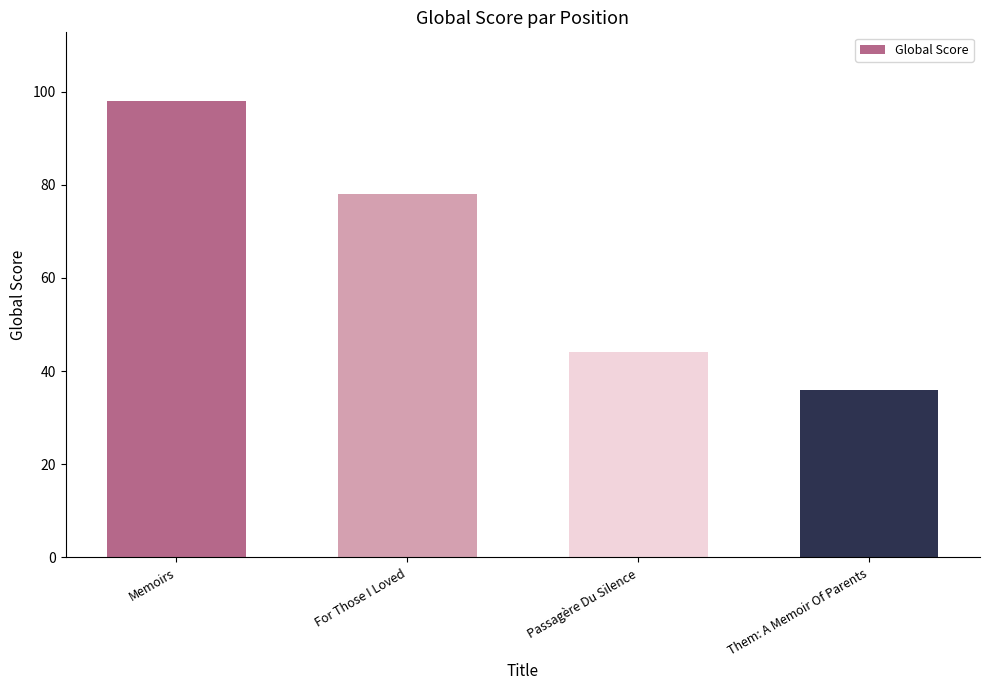

True or false: the data shows 36 at Them: A Memoir Of Parents.

True